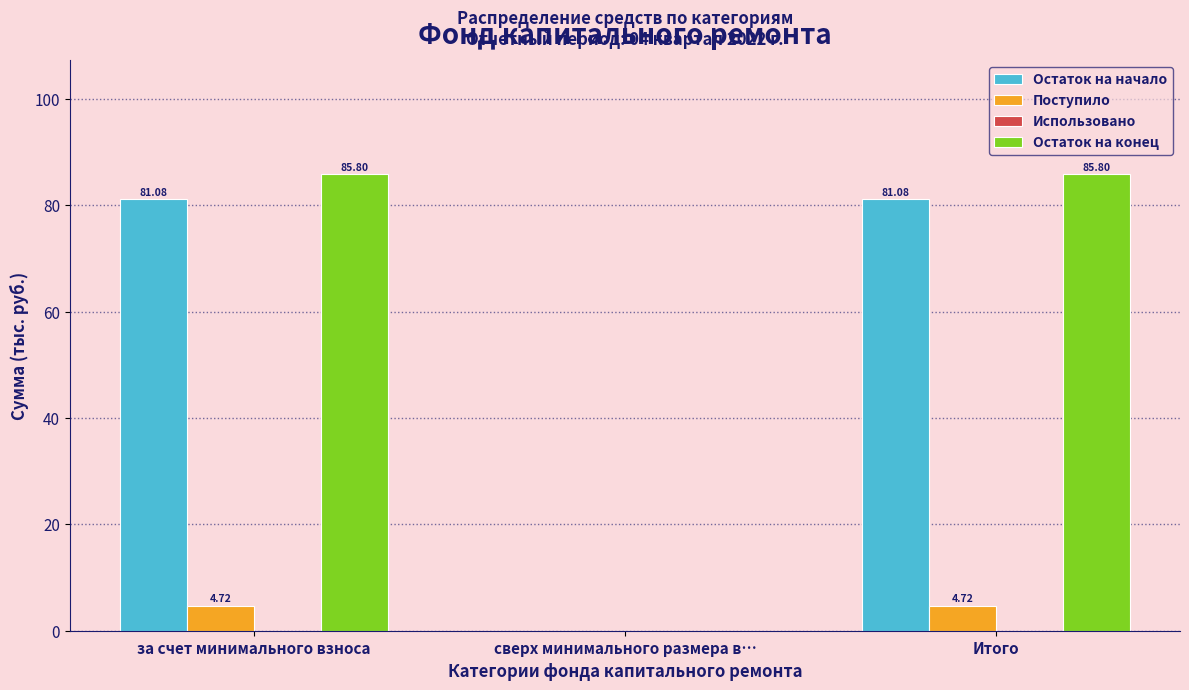

What is the sum of the Остаток на конец values at за счет минимального взноса and Итого?

171.6